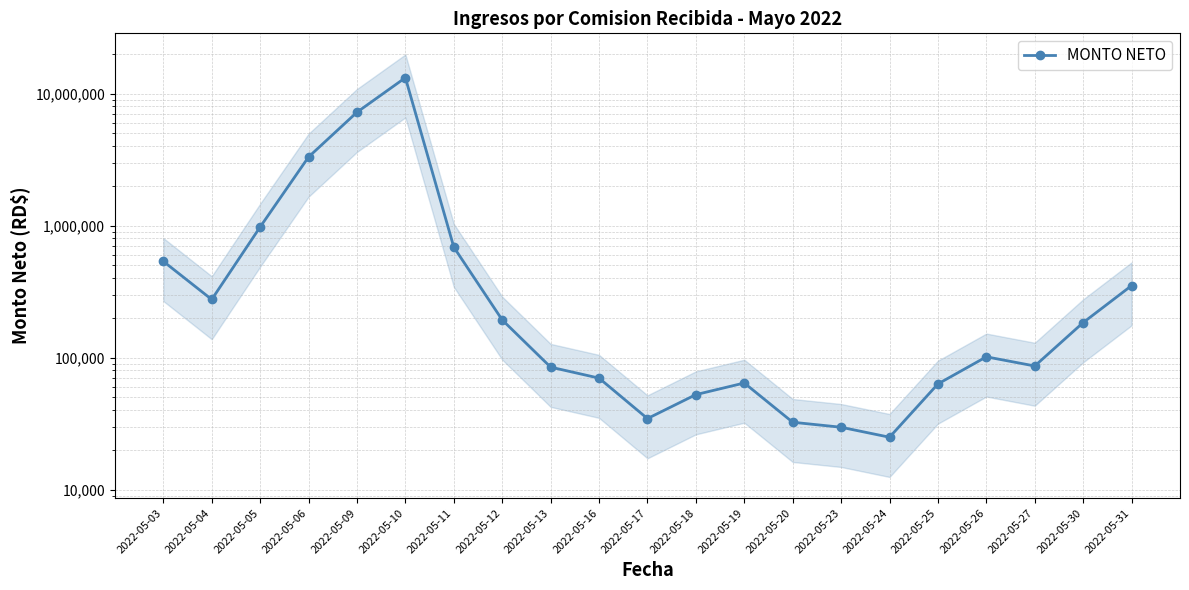

How many lines are shown in the chart?

1